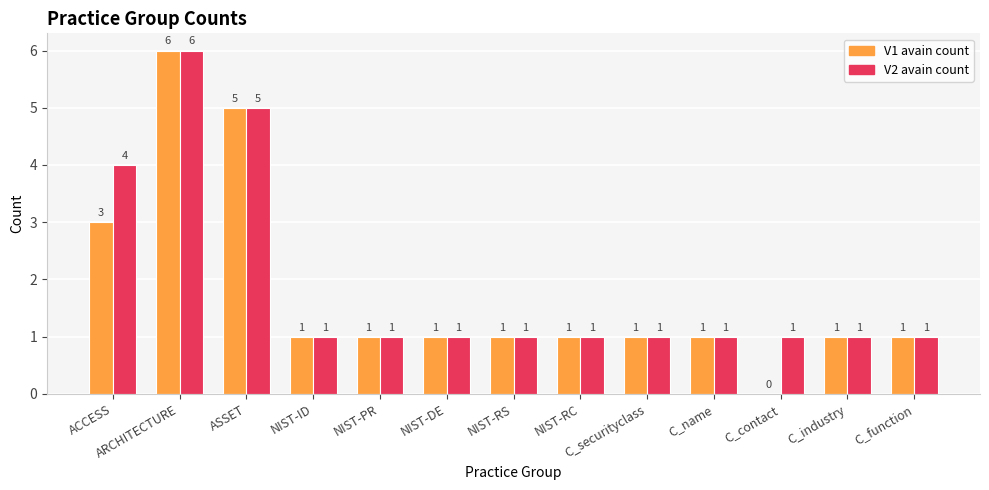

Between NIST-ID and C_contact, which series saw the biggest shift?

V1 avain count